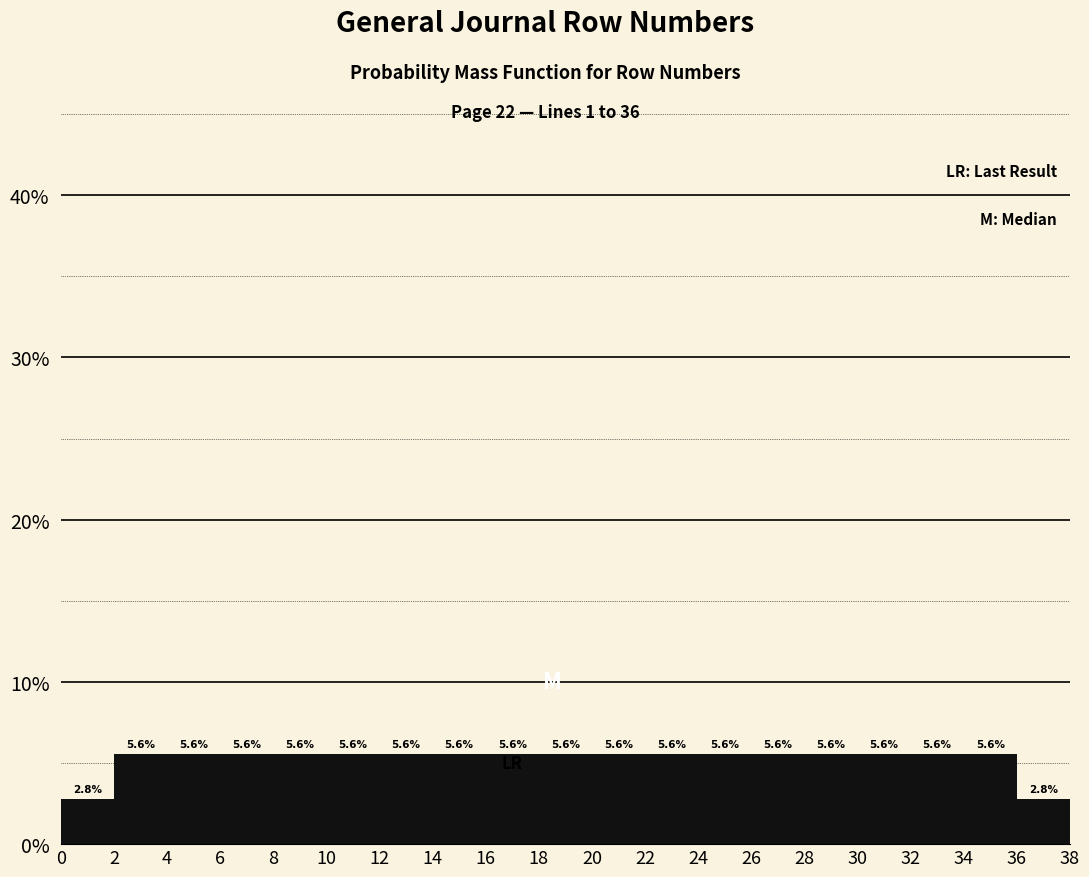

Reading left to right, transcribe this chart: for each bar, give the range it covers on the x-axis and its height.

0 to 2: 2.8
2 to 4: 5.6
4 to 6: 5.6
6 to 8: 5.6
8 to 10: 5.6
10 to 12: 5.6
12 to 14: 5.6
14 to 16: 5.6
16 to 18: 5.6
18 to 20: 5.6
20 to 22: 5.6
22 to 24: 5.6
24 to 26: 5.6
26 to 28: 5.6
28 to 30: 5.6
30 to 32: 5.6
32 to 34: 5.6
34 to 36: 5.6
36 to 38: 2.8